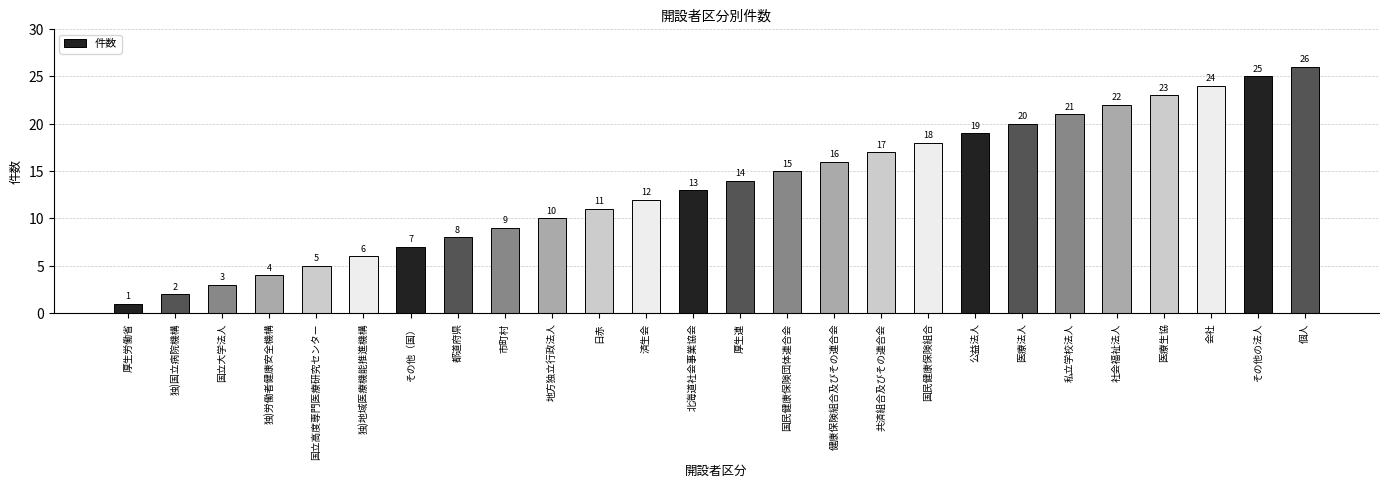

How many bars are there in total?

26